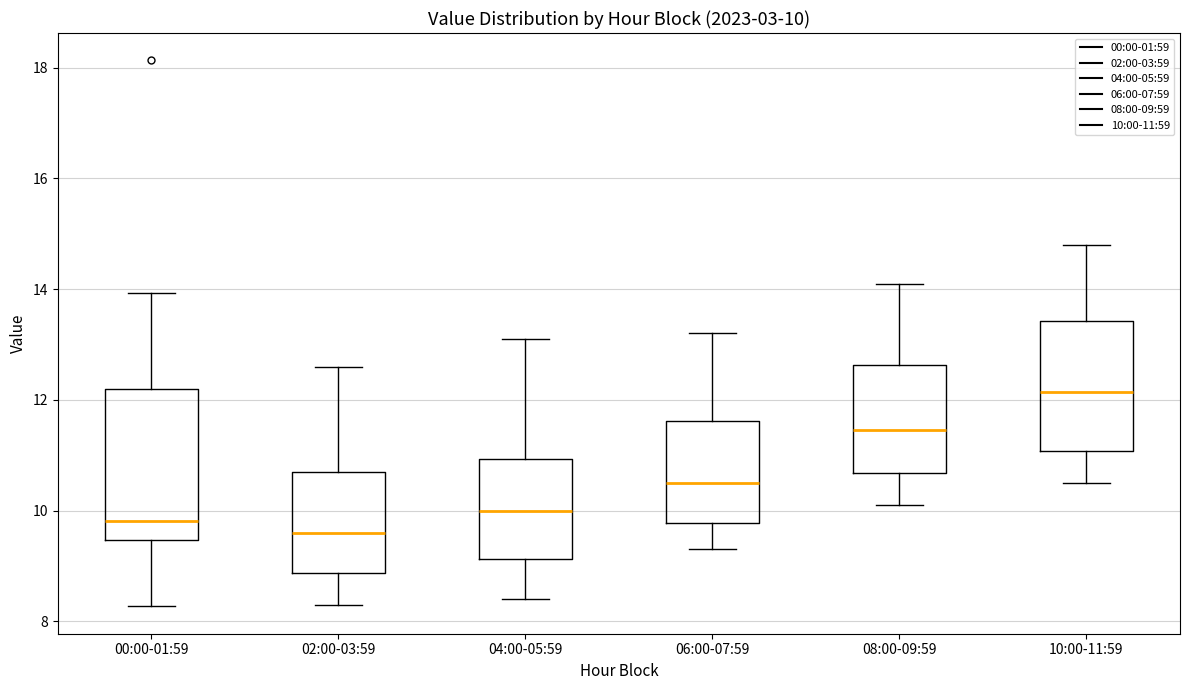

Which box is the tallest, from its lower edge to its upper edge?

00:00-01:59